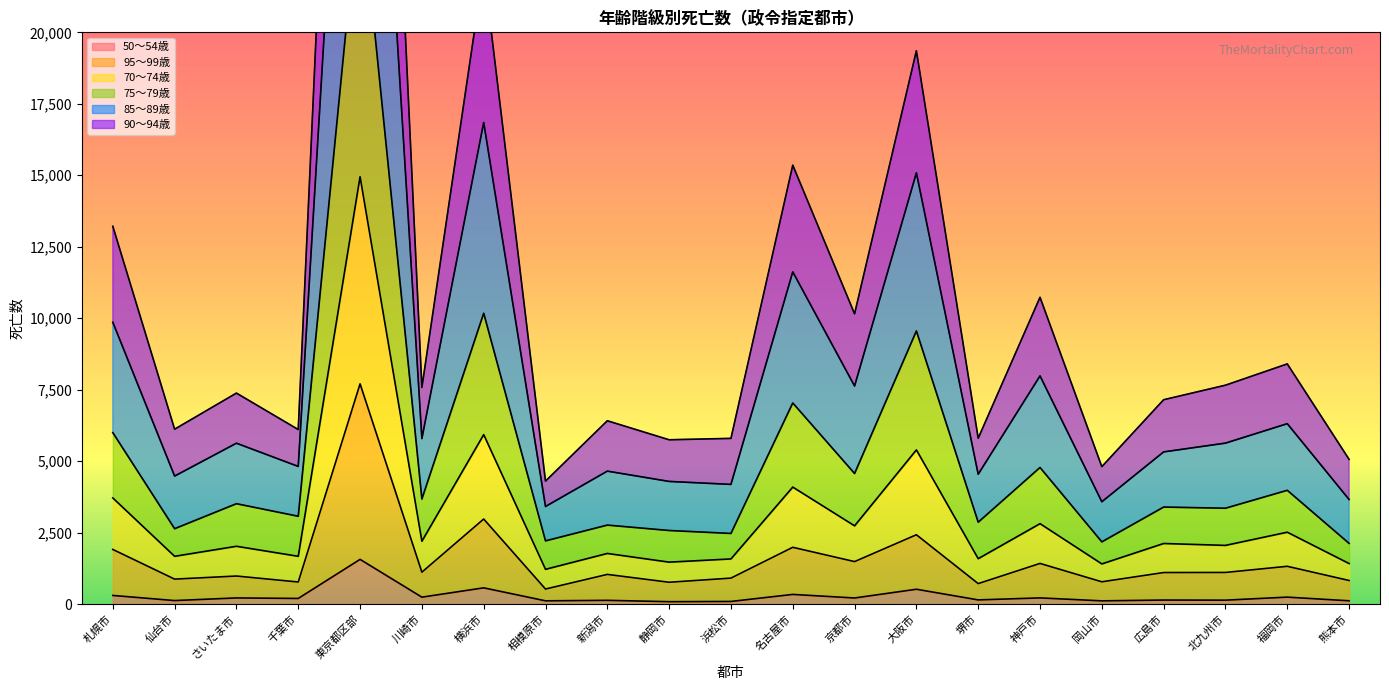

How many interior local peaks does the 70～74歳 series have?

9